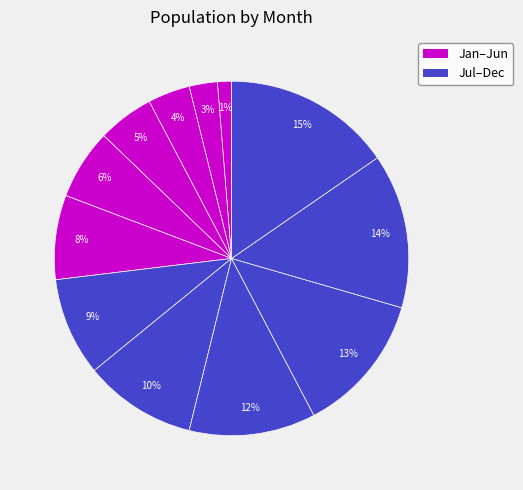

Count the number of slices in the pie.

12